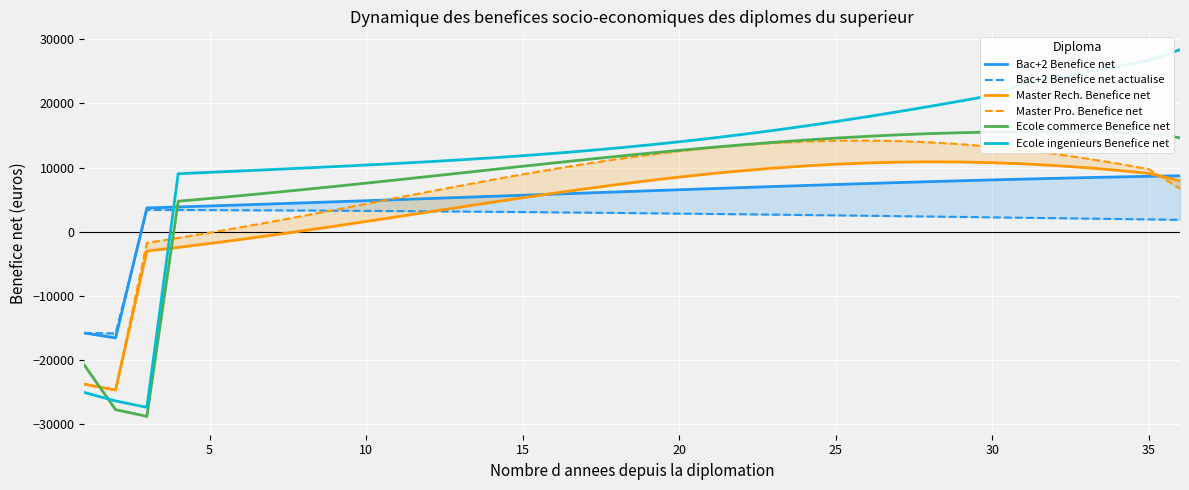

Reading right to left, what are all the values shown in this chart?

Bac+2 Benefice net: 8736.9	8649.1	8552.8	8448.2	8336.0	8216.4	8090.1	7957.4	7818.9	7675.0	7526.3	7373.2	7216.2	7055.7	6892.3	6726.3	6558.3	6388.5	6217.5	6045.6	5873.2	5700.7	5528.3	5356.4	5185.4	5015.4	4846.7	4679.6	4514.4	4351.2	4190.2	4031.6	3875.6	3722.3	-16534.0	-15766.8
Bac+2 Benefice net actualise: 1871.9	1936.5	2001.1	2065.6	2129.9	2193.8	2257.2	2320.1	2382.3	2443.8	2504.2	2563.7	2622.0	2679.1	2734.8	2789.0	2841.7	2892.7	2942.0	2989.4	3034.8	3078.2	3119.5	3158.5	3195.2	3229.5	3261.4	3290.7	3317.3	3341.2	3362.4	3380.7	3396.1	3408.6	-15822.0	-15766.8
Master Rech. Benefice net: 7952.8	9106.2	9585.5	9994.8	10330.9	10591.6	10775.1	10880.6	10907.9	10857.5	10731.0	10530.1	10257.7	9917.0	9512.2	9047.5	8528.1	7959.2	7346.6	6696.3	6014.4	5307.2	4581.2	3842.6	3097.5	2352.1	1612.2	883.3	170.5	-521.2	-1187.5	-1824.3	-2428.3	-2996.4	-24646.3	-23742.1
Master Pro. Benefice net: 6723.3	9767.4	10642.0	11433.5	12135.5	12742.2	13248.9	13652.0	13949.0	14138.3	14219.7	14194.0	14063.1	13830.1	13499.0	13074.8	12563.4	11971.3	11306.0	10575.4	9787.7	8951.8	8076.5	7170.8	6243.7	5304.1	4360.6	3421.5	2494.5	1587.2	706.1	-142.4	-953.0	-1720.9	-24646.3	-23742.1
Ecole commerce Benefice net: 14657.4	15329.8	15466.6	15557.2	15600.8	15596.8	15545.3	15446.6	15301.5	15111.4	14877.8	14602.7	14288.5	13937.8	13553.6	13139.1	12697.6	12232.7	11747.8	11246.8	10733.2	10210.6	9682.7	9152.9	8624.4	8100.3	7583.5	7076.7	6582.3	6102.4	5638.9	5193.3	4766.9	-28756.7	-27701.7	-20763.6
Ecole ingenieurs Benefice net: 28383.3	26682.1	25793.0	24888.5	23976.3	23063.6	21264.2	20389.9	19539.8	18718.8	17930.6	17178.7	16465.5	15792.7	15161.5	14572.2	14024.5	13517.3	13049.3	12618.5	12222.3	11858.1	11522.9	11213.4	10926.2	10658.0	10405.4	10165.2	9934.2	9709.5	9488.4	9268.6	9047.9	-27349.5	-26346.1	-25030.9